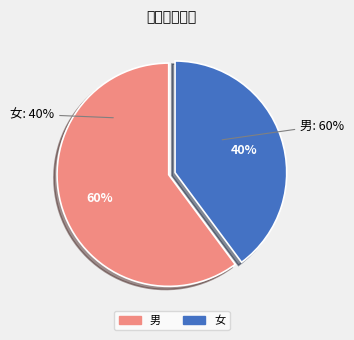

What is the largest slice in the pie chart?

男